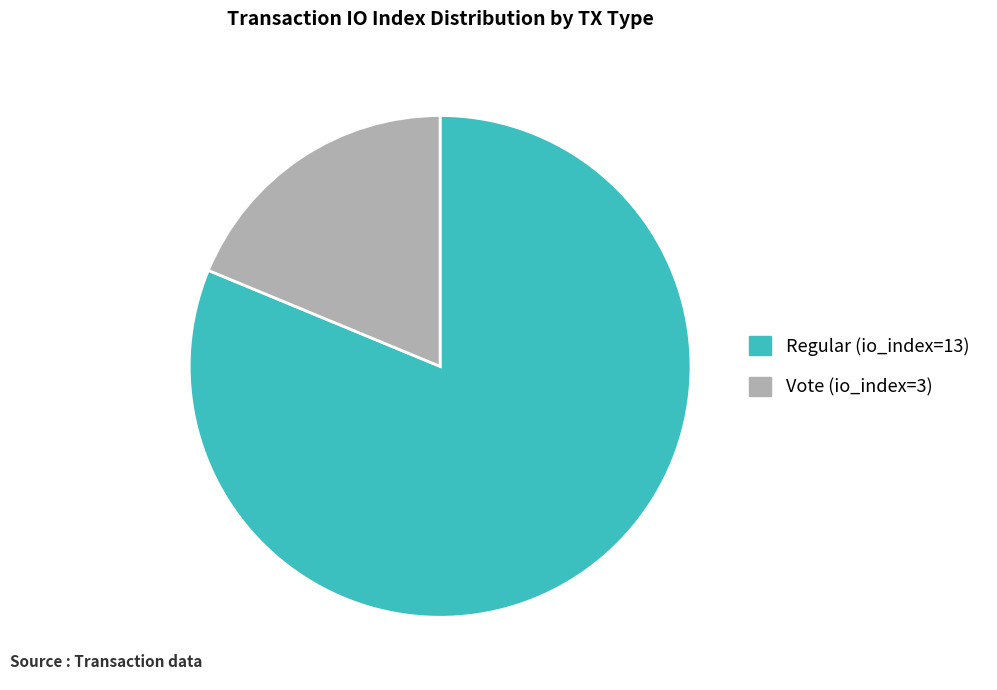

What is the ratio of the value at Vote (io_index=3) to the value at Regular (io_index=13)?

0.2